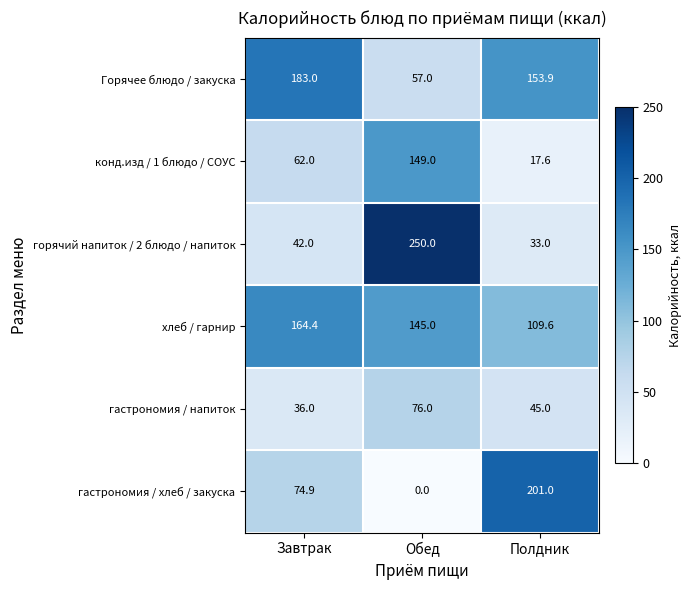

Read the гастрономия / напиток value at Полдник.

45.0